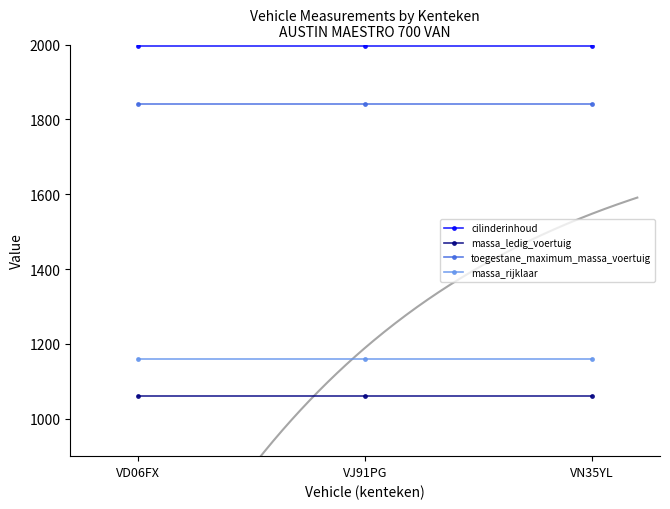

How many lines are shown in the chart?

4